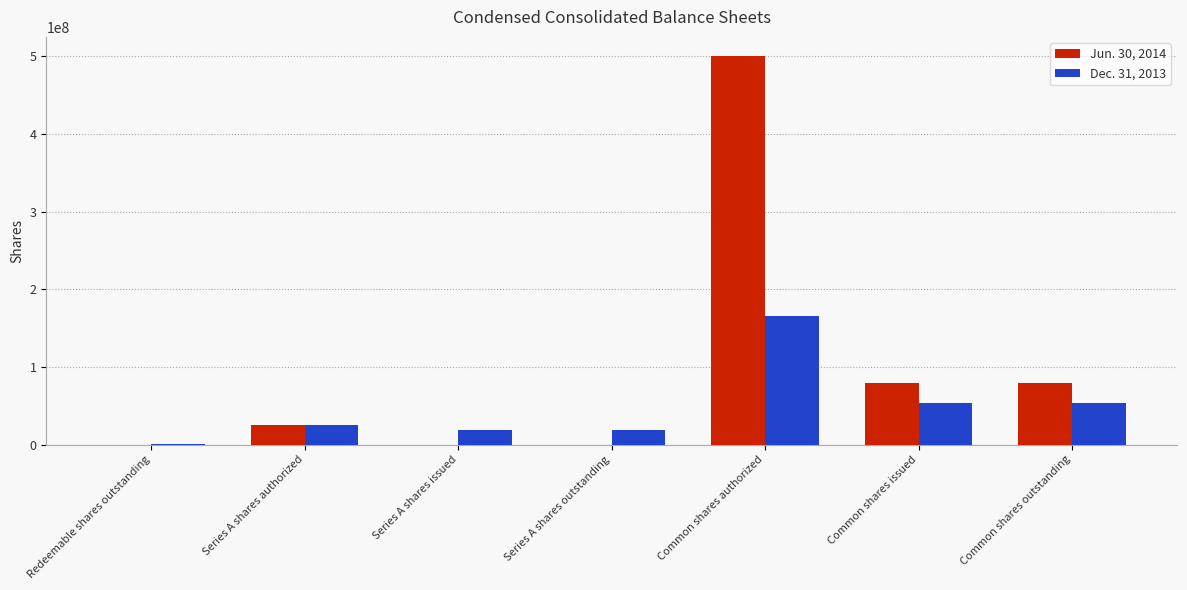

At which category does the chart reach its peak across all series?

Common shares authorized